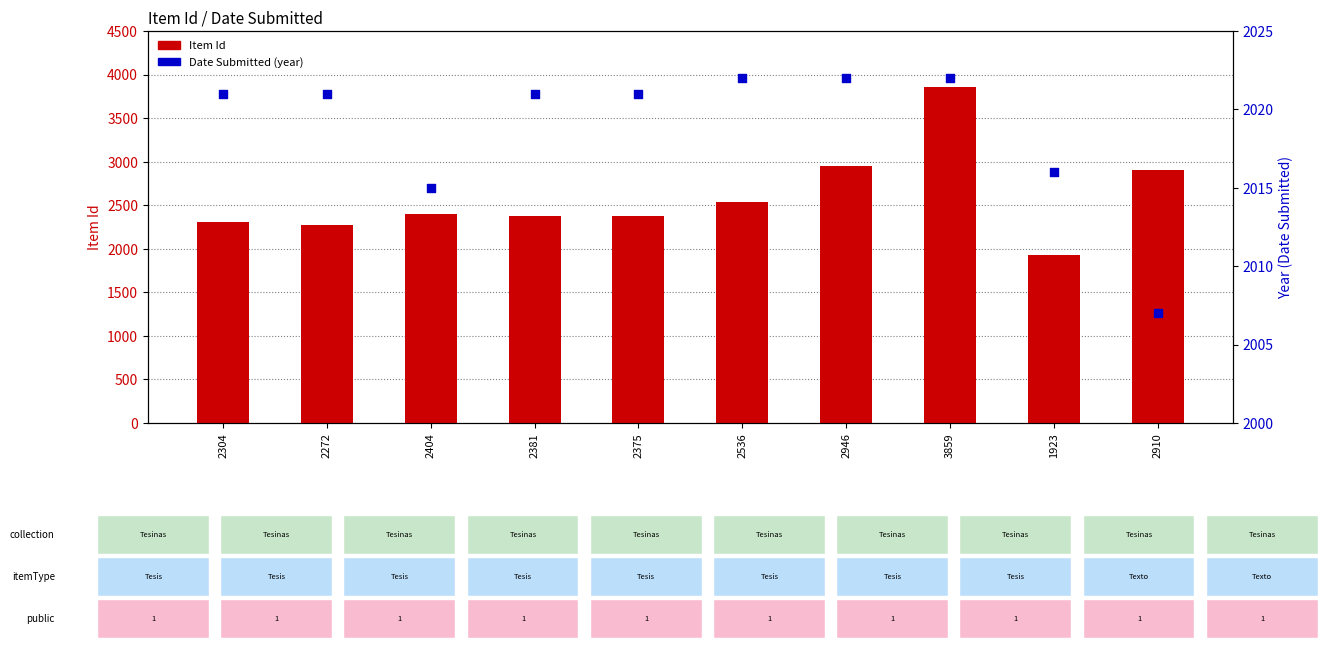

Which series contains the highest Y value?

Item Id